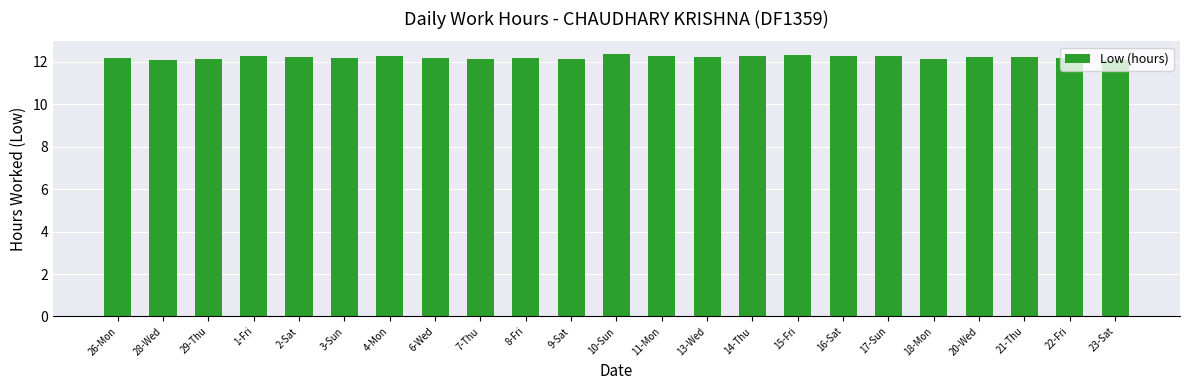

The value at 28-Wed is 6.2. True or false?

False